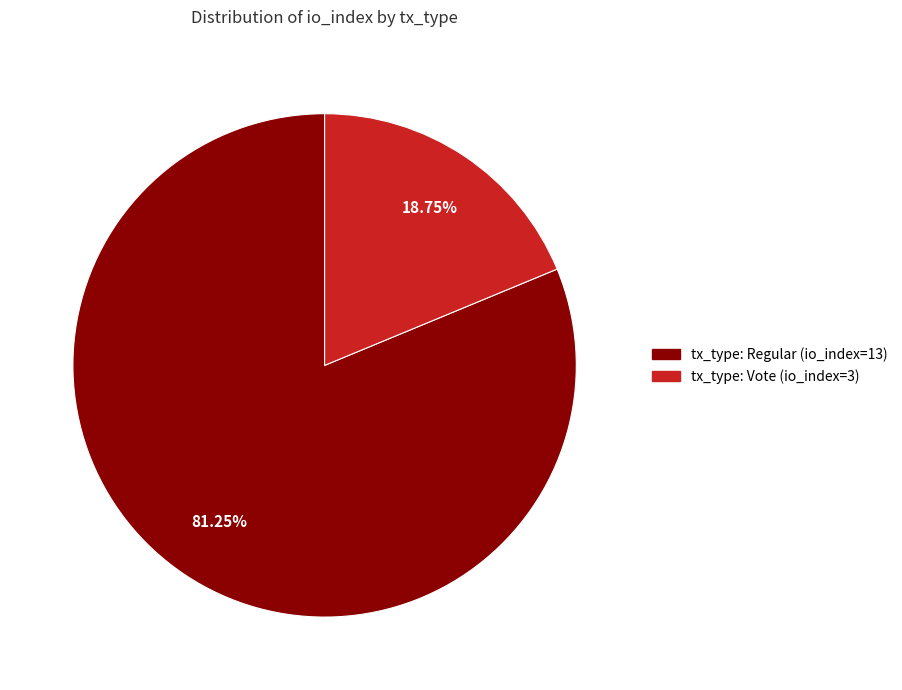

Which has a higher value, tx_type: Vote (io_index=3) or tx_type: Regular (io_index=13)?

tx_type: Regular (io_index=13)